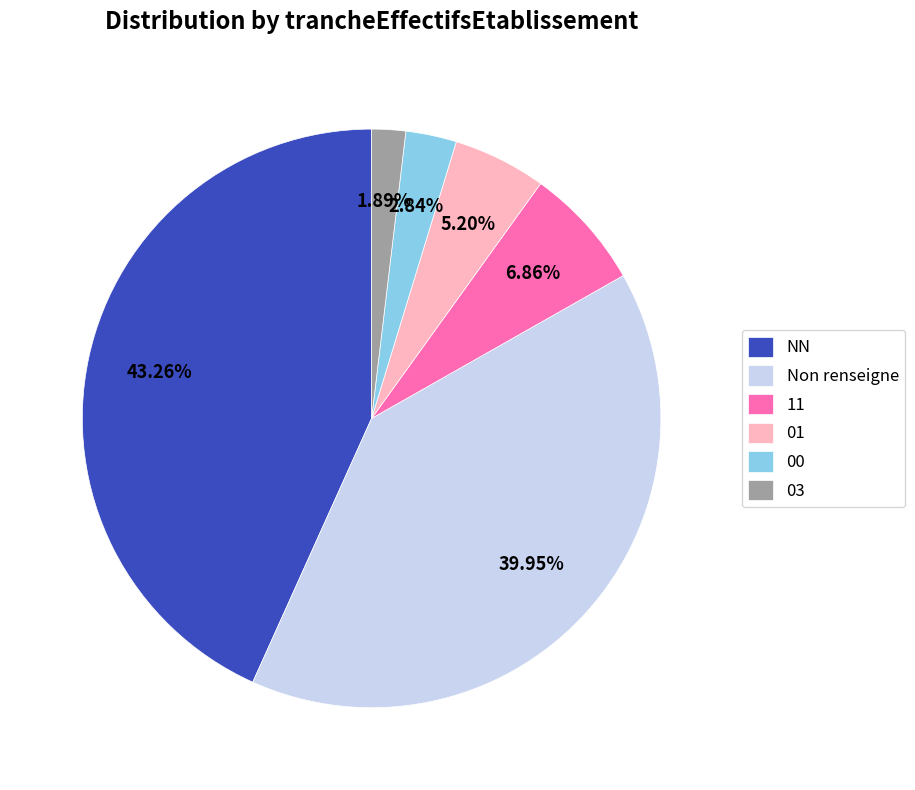

Which slice is the smallest?

03